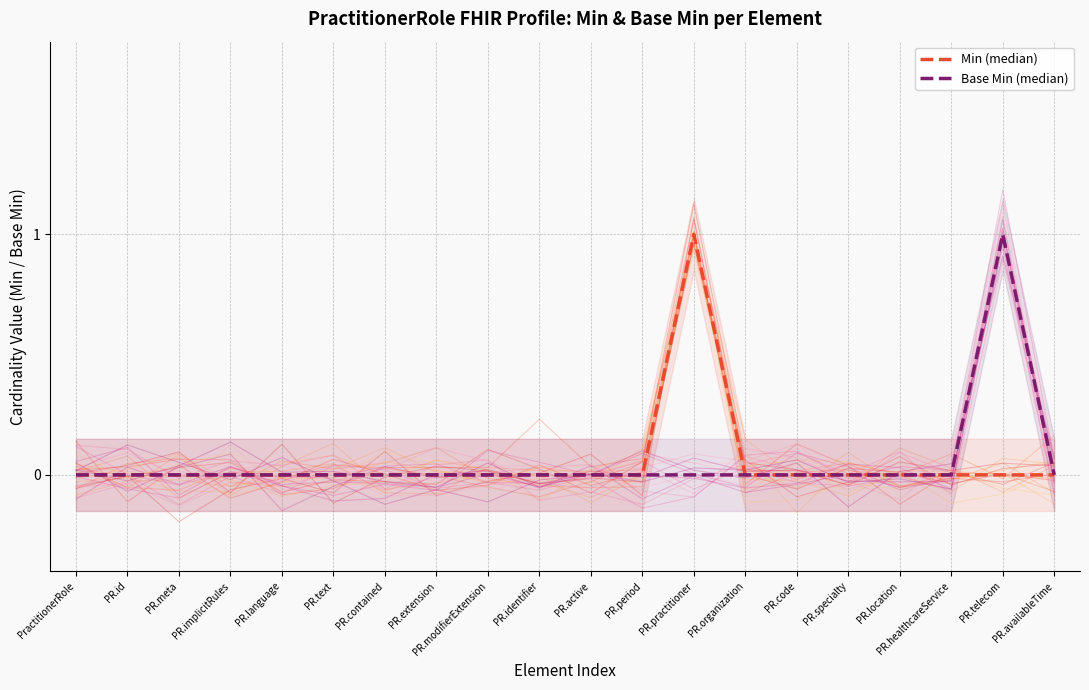

Which series has the widest spread of values?

Min (median)